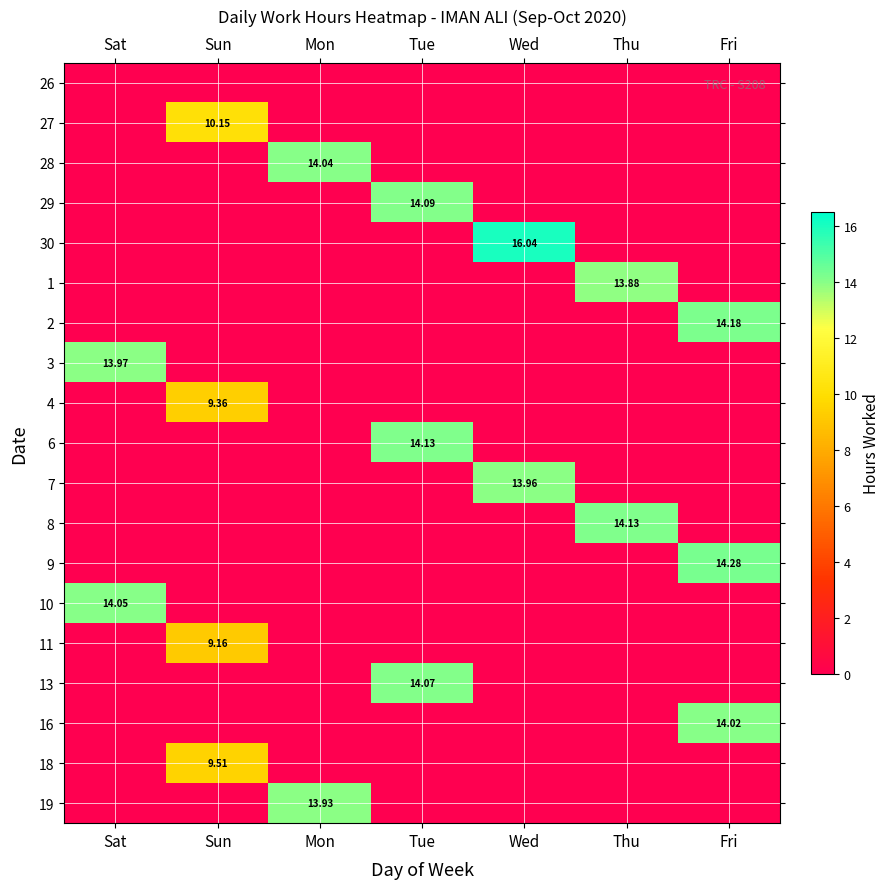

What is the total value across all series at Sun?

38.2